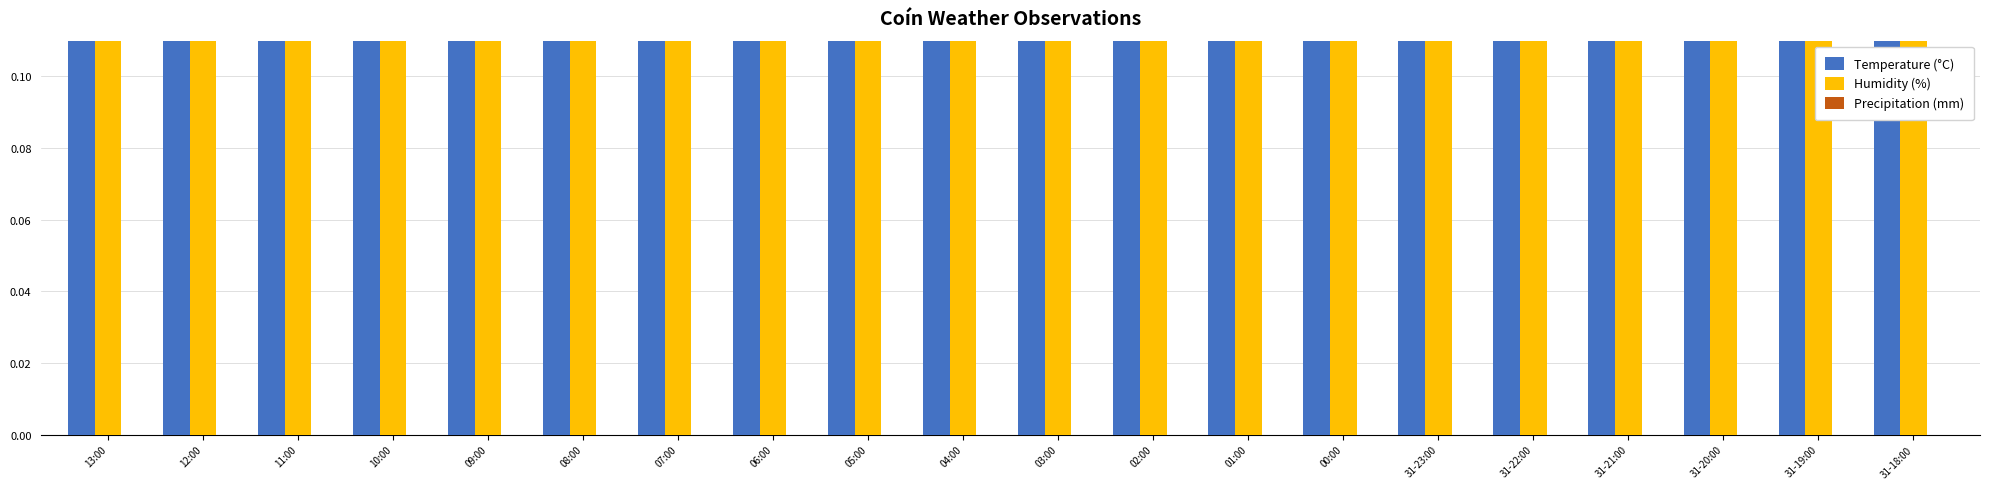

Is the value of Temperature (°C) at 11:00 greater than the value of Precipitation (mm) at 00:00?

Yes